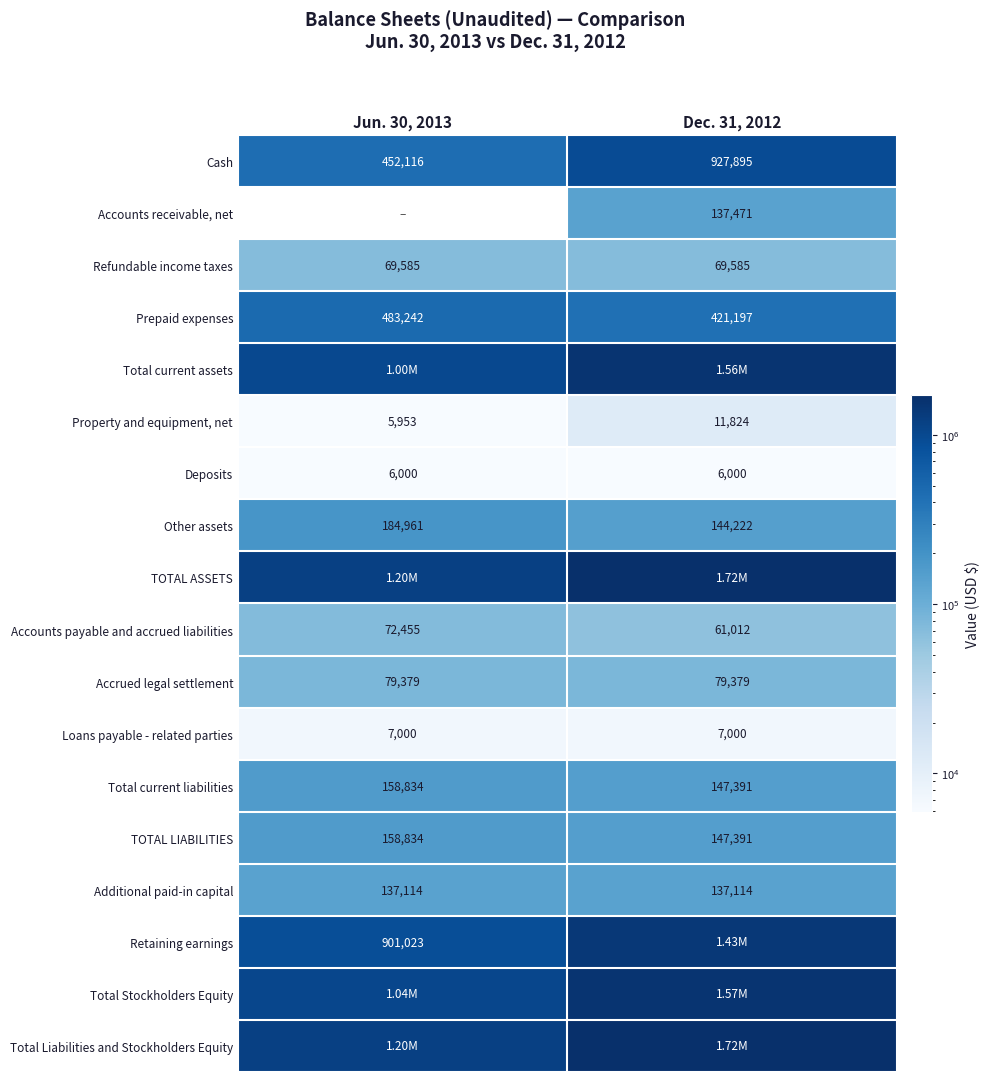

What is the difference between the maximum and minimum values in the TOTAL LIABILITIES series?

11443